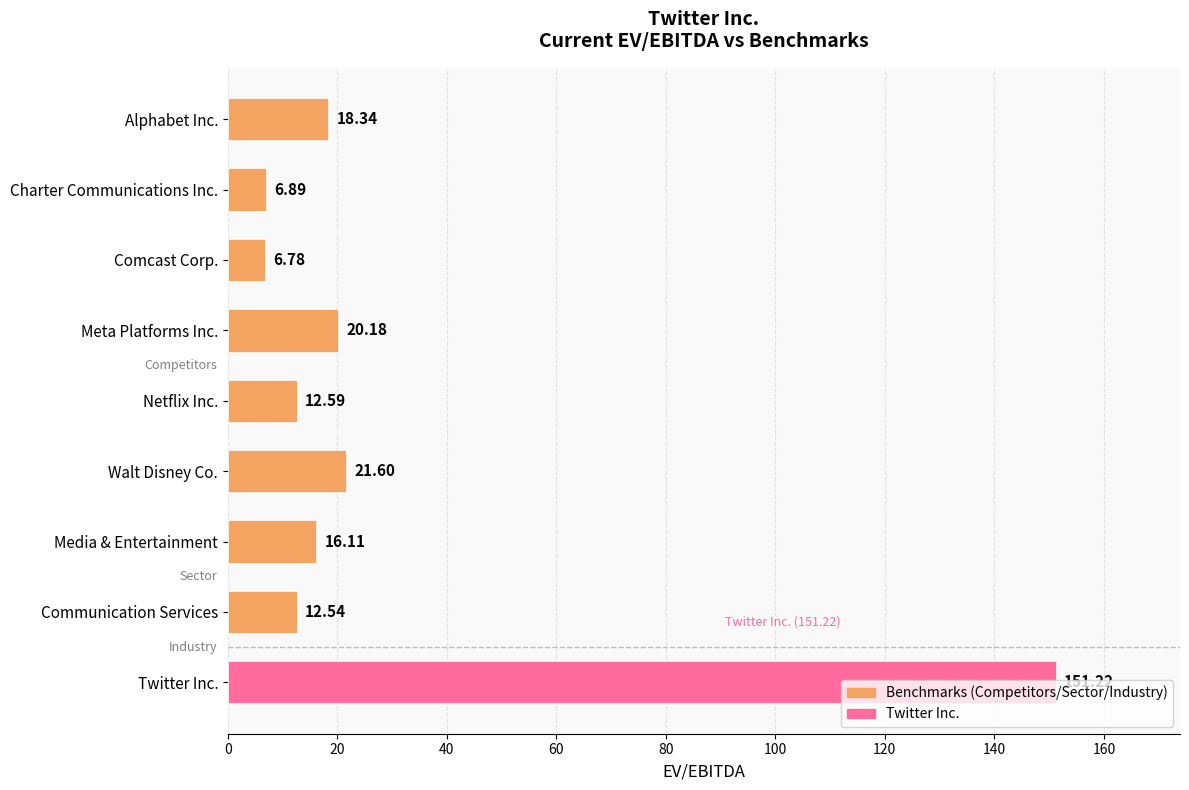

What is the change in value from Comcast Corp. to Twitter Inc.?

+144.4